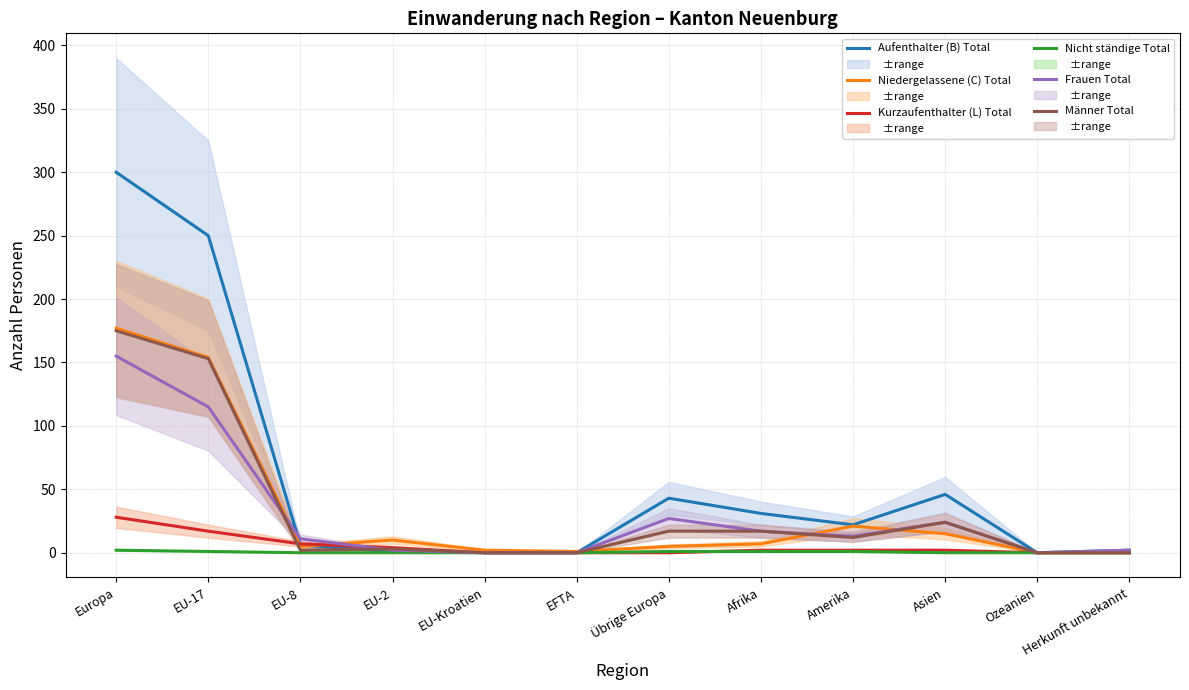

Count the number of data series in this chart.

6